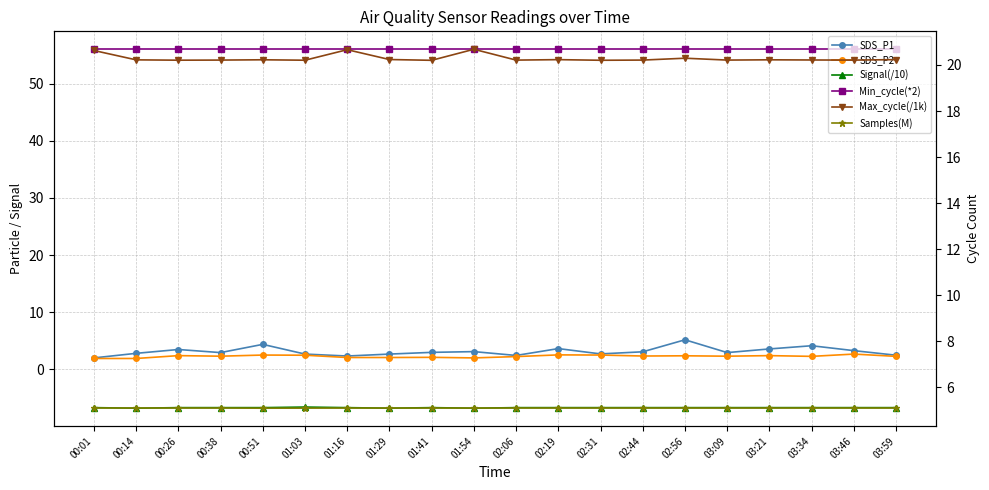

Reading left to right, extract all data points from this chart.

SDS_P1: 2.0	2.8	3.5	2.9	4.4	2.7	2.3	2.7	3.0	3.1	2.4	3.6	2.7	3.1	5.2	2.9	3.6	4.1	3.3	2.5
SDS_P2: 1.9	1.9	2.4	2.3	2.5	2.5	2.1	2.1	2.1	2.0	2.2	2.5	2.5	2.3	2.4	2.3	2.4	2.3	2.7	2.3
Signal(/10): -6.7	-6.8	-6.7	-6.7	-6.7	-6.6	-6.7	-6.8	-6.7	-6.8	-6.7	-6.7	-6.7	-6.7	-6.7	-6.7	-6.7	-6.7	-6.7	-6.7
Min_cycle(*2): 56.0	56.0	56.0	56.0	56.0	56.0	56.0	56.0	56.0	56.0	56.0	56.0	56.0	56.0	56.0	56.0	56.0	56.0	56.0	56.0
Max_cycle(/1k): 20.6	20.2	20.2	20.2	20.2	20.2	20.7	20.2	20.2	20.7	20.2	20.2	20.2	20.2	20.3	20.2	20.2	20.2	20.2	20.2
Samples(M): 5.1	5.1	5.1	5.1	5.1	5.1	5.1	5.1	5.1	5.1	5.1	5.1	5.1	5.1	5.1	5.1	5.1	5.1	5.1	5.1